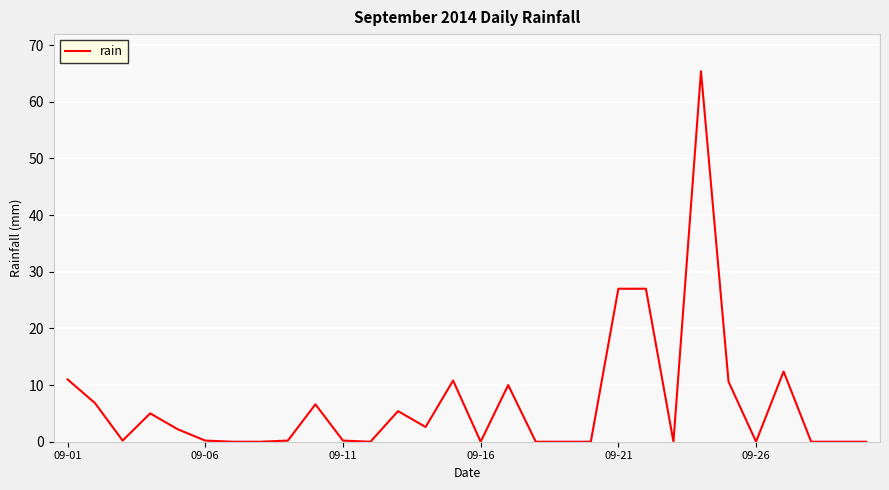

How many lines are shown in the chart?

1